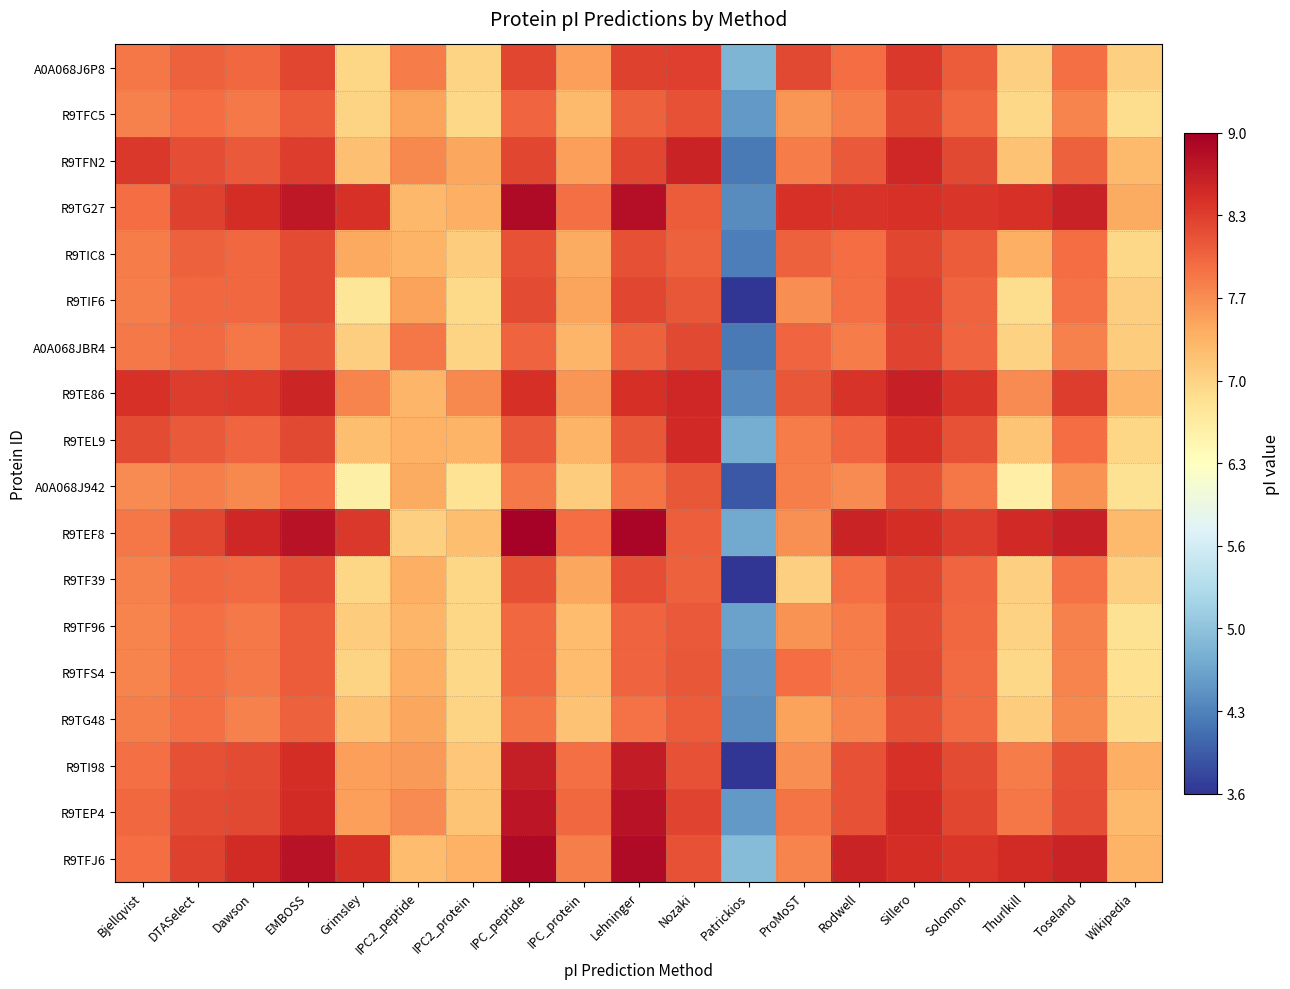

At which category is the sum across all series the highest?

Sillero